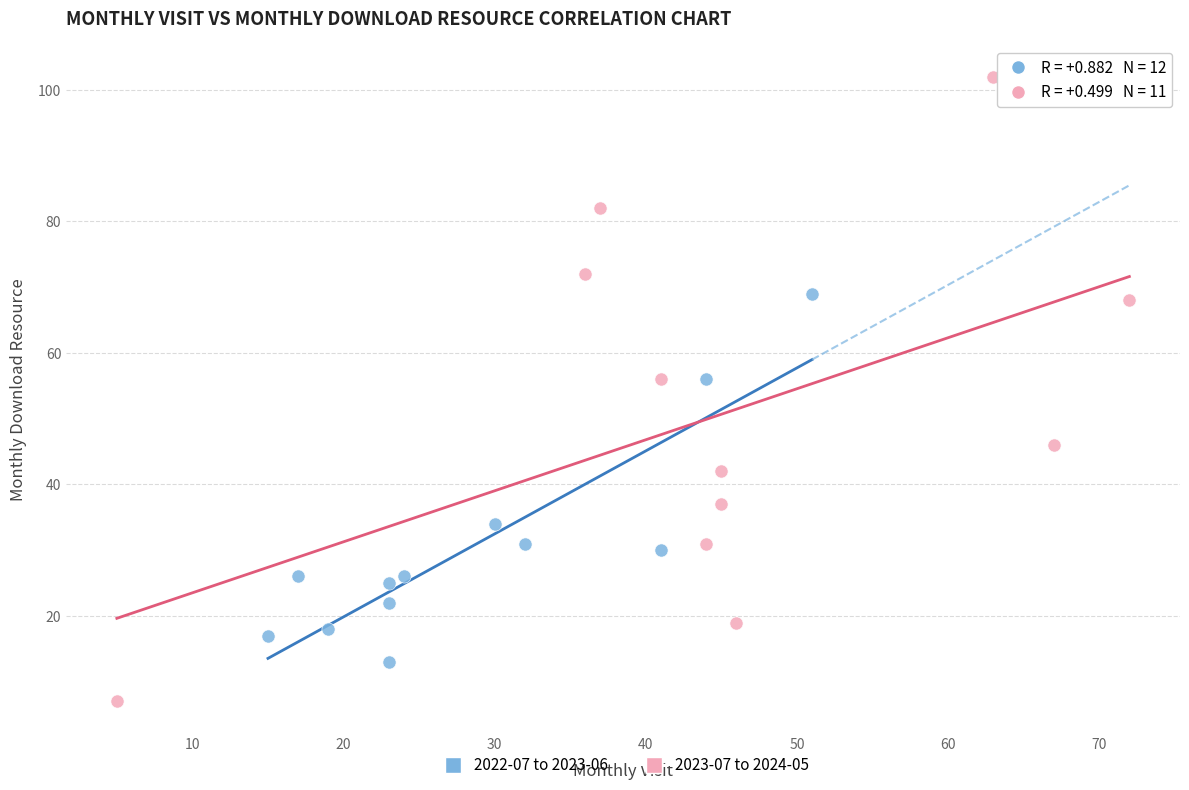

Which series contains the lowest Y value?

2023-07 to 2024-05